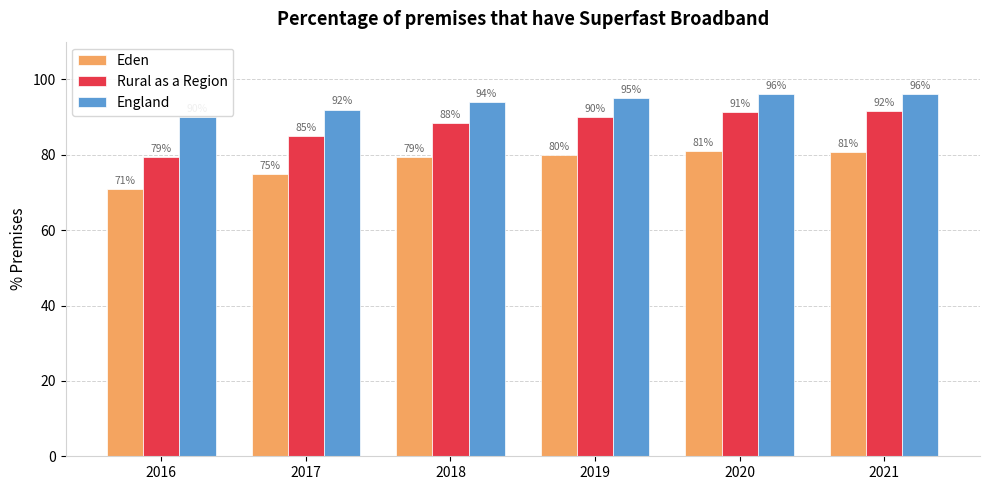

Count the number of data series in this chart.

3